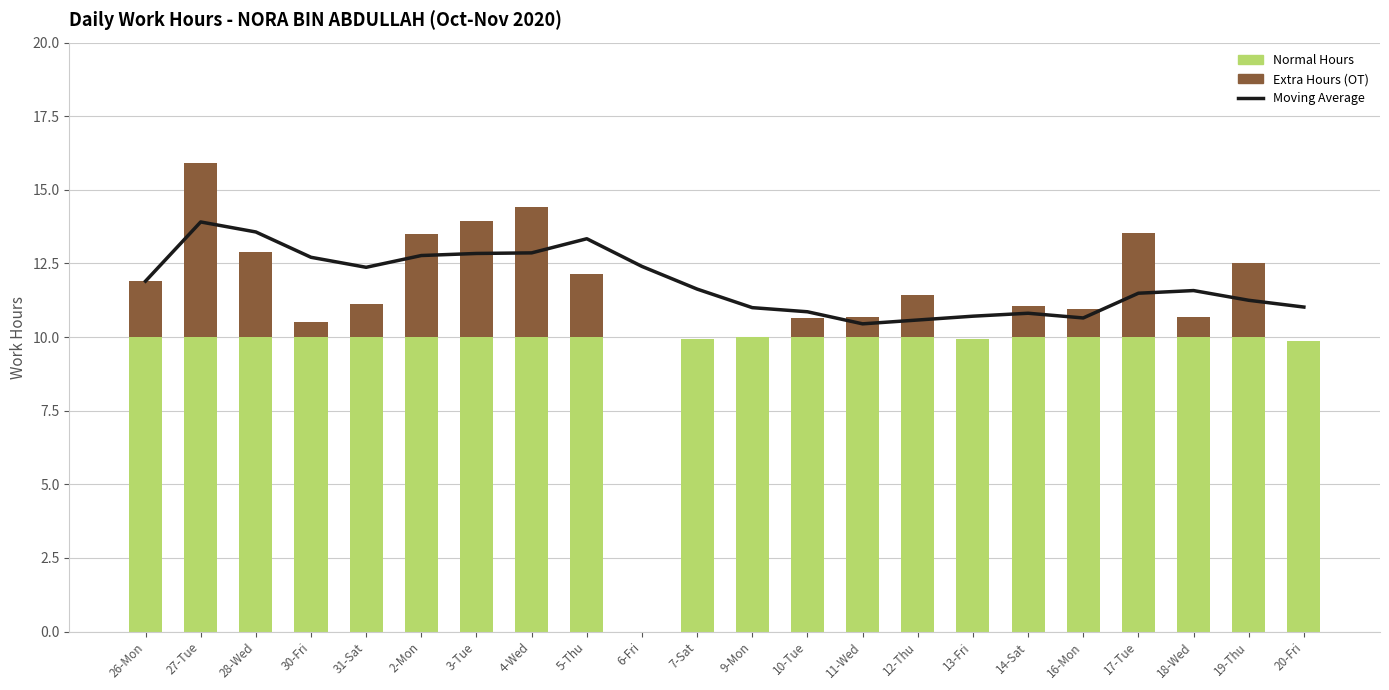

Count the number of categories in the chart.

22